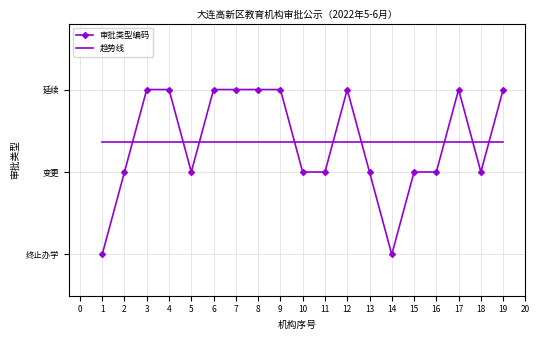

Rank the categories by value from highest to lowest.

3, 4, 6, 7, 8, 9, 12, 17, 19, 2, 5, 10, 11, 13, 15, 16, 18, 1, 14